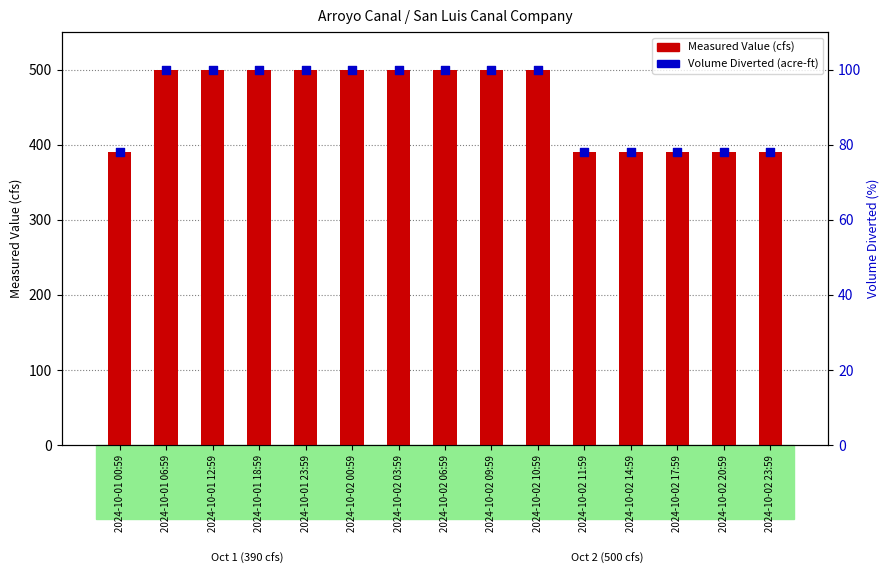

What is the total value across all series at 2024-10-01 00:59?

468.0